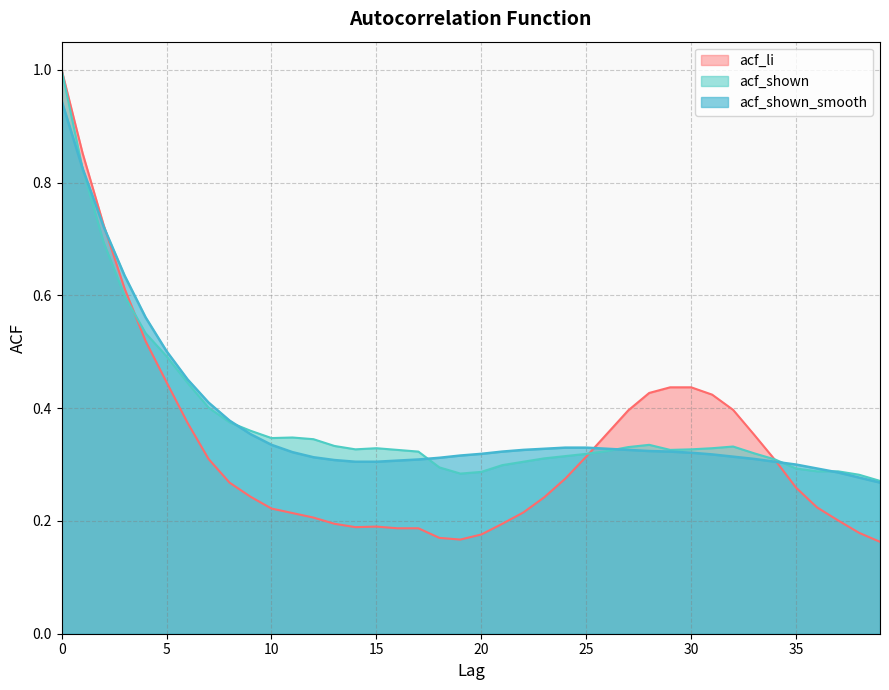

True or false: acf_shown_smooth and acf_li cross at least once.

True